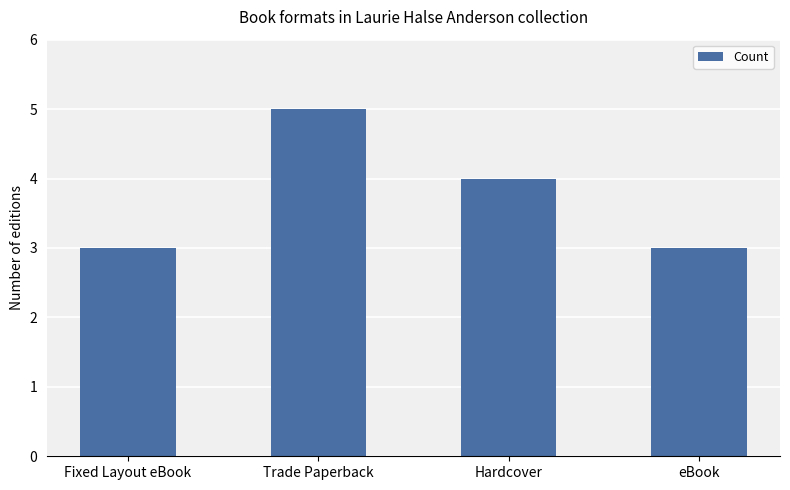

What position from the left is Trade Paperback?

2